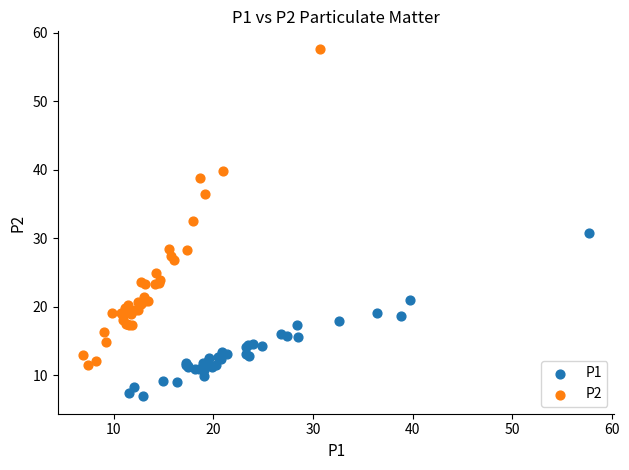

Which series contains the highest Y value?

P2